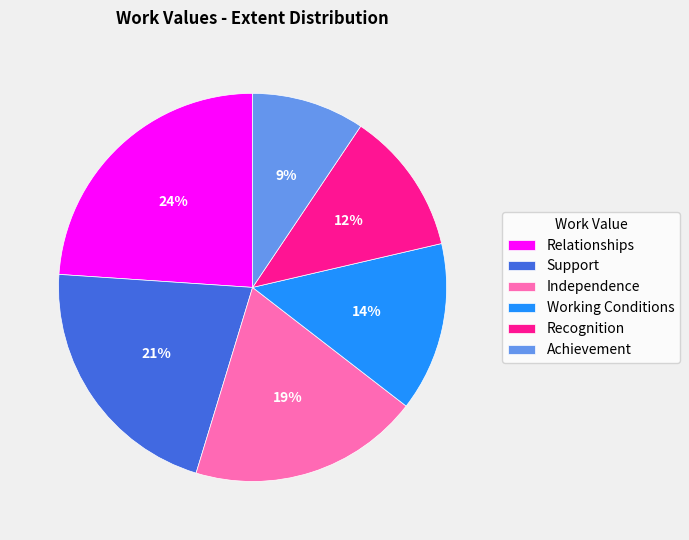

Between Support and Working Conditions, which is larger?

Support